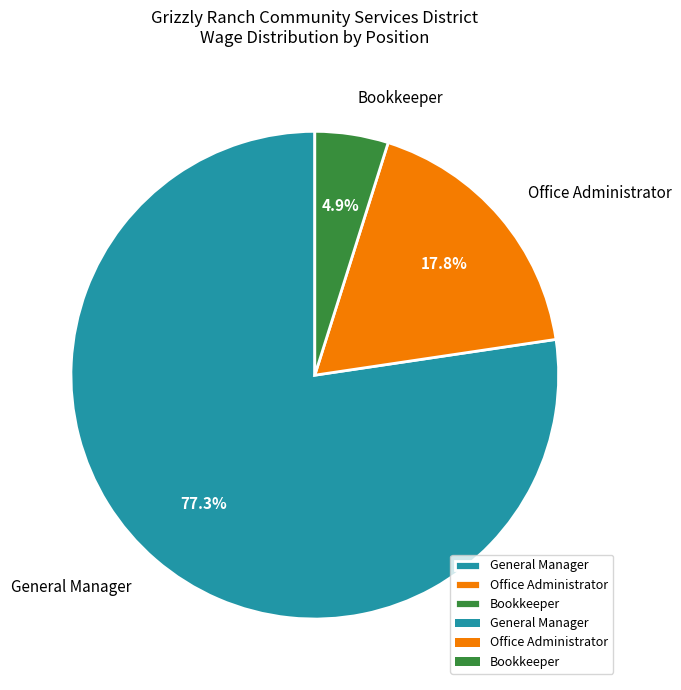

Do General Manager and Bookkeeper together represent more than half of the pie?

Yes